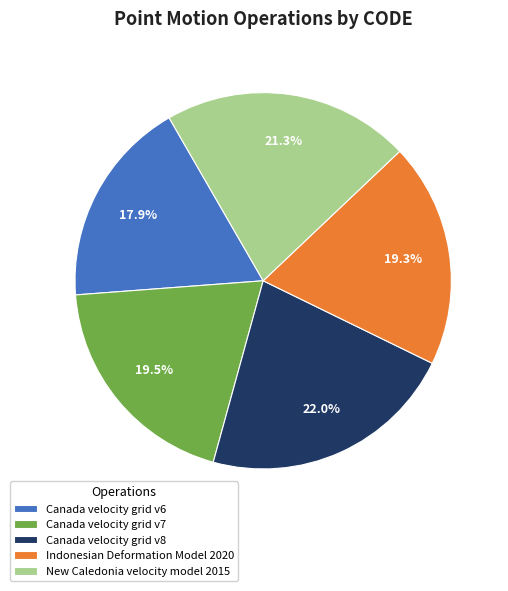

What percentage do Canada velocity grid v6 and Indonesian Deformation Model 2020 together represent?

37.2%